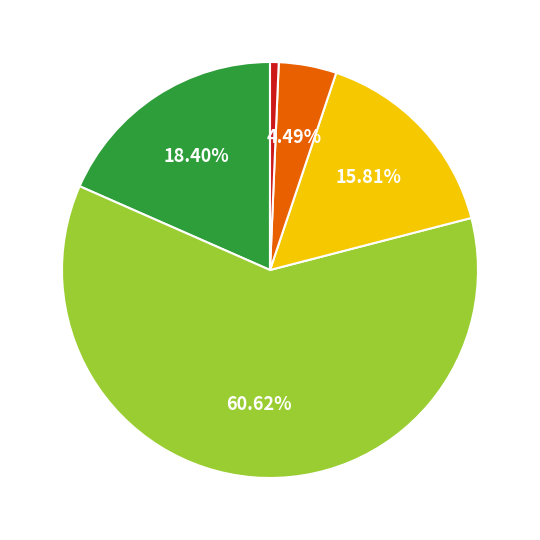

Is there a majority slice in this chart?

Yes